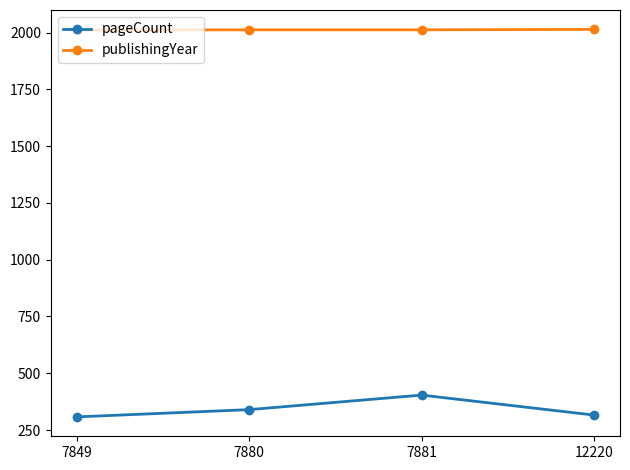

What is the value of the publishingYear point at the 4th from the left?

2014